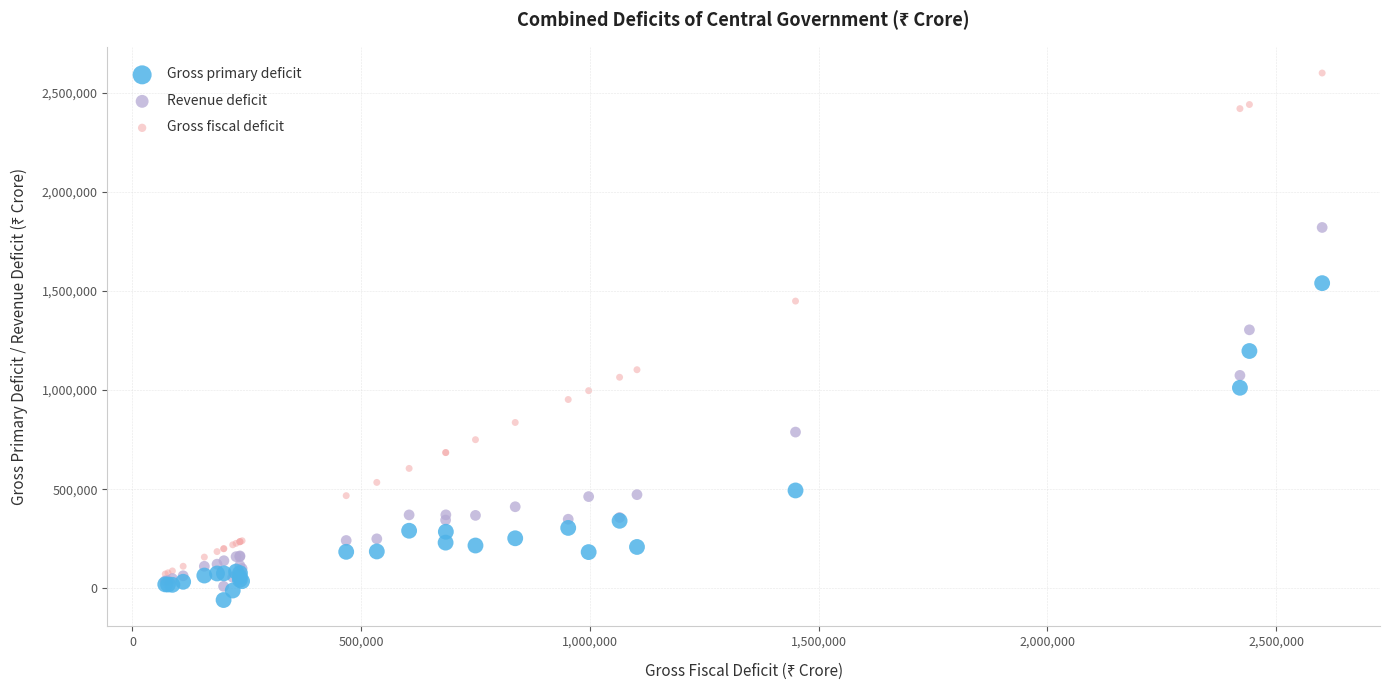

In the Revenue deficit series, what Y value is closest to 915224?

788040